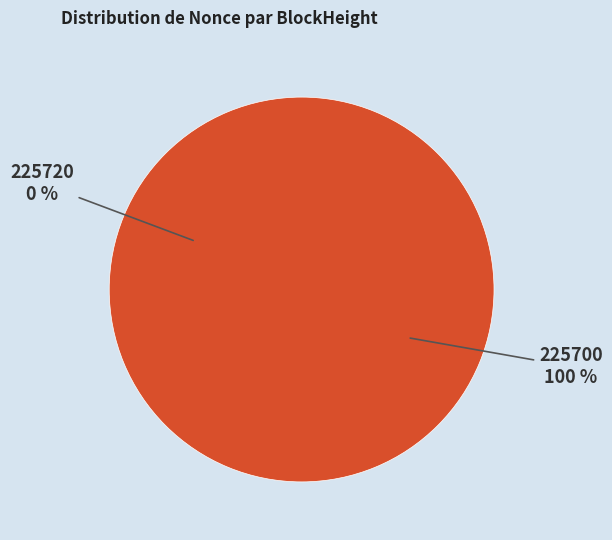

True or false: 225720 accounts for 1% of the total.

False